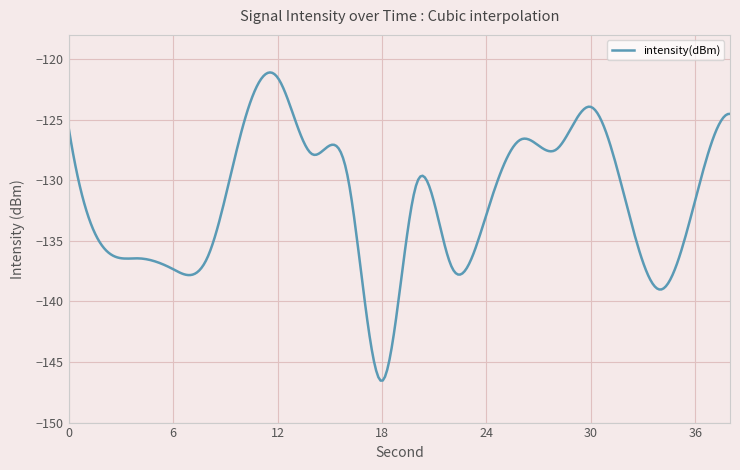

What is the difference between the maximum and minimum values?

25.4